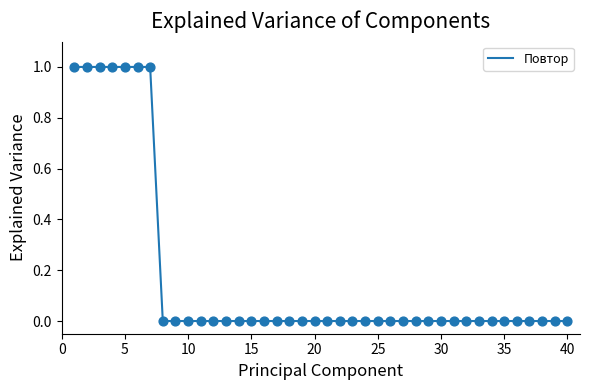

How many lines are shown in the chart?

1